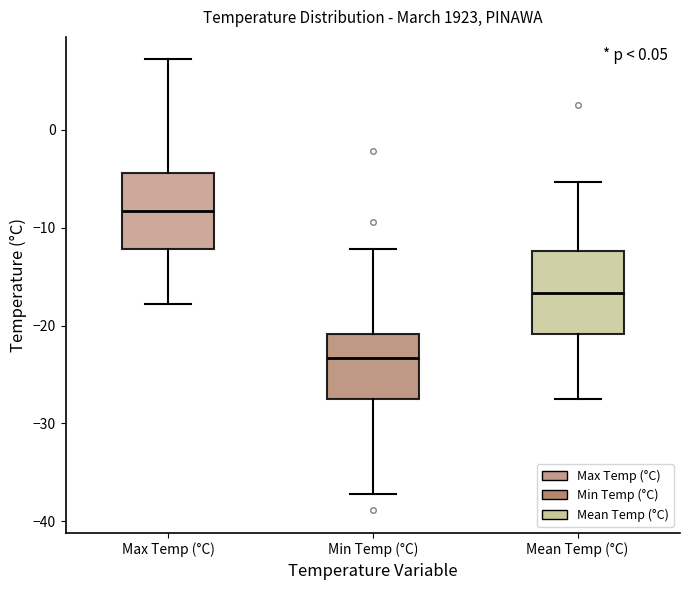

Which box's median line is the highest?

Max Temp (°C)